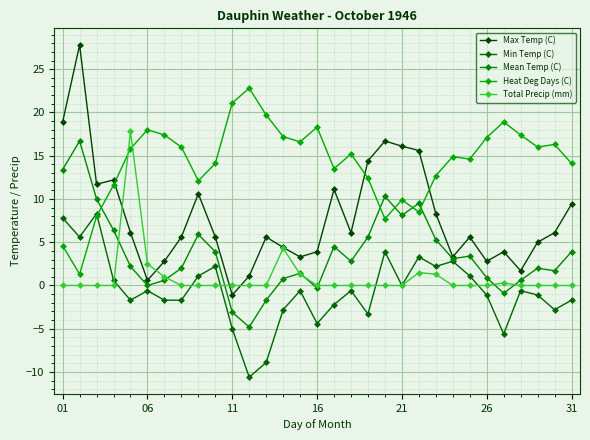

How many negative values does the Max Temp (C) series have?

1